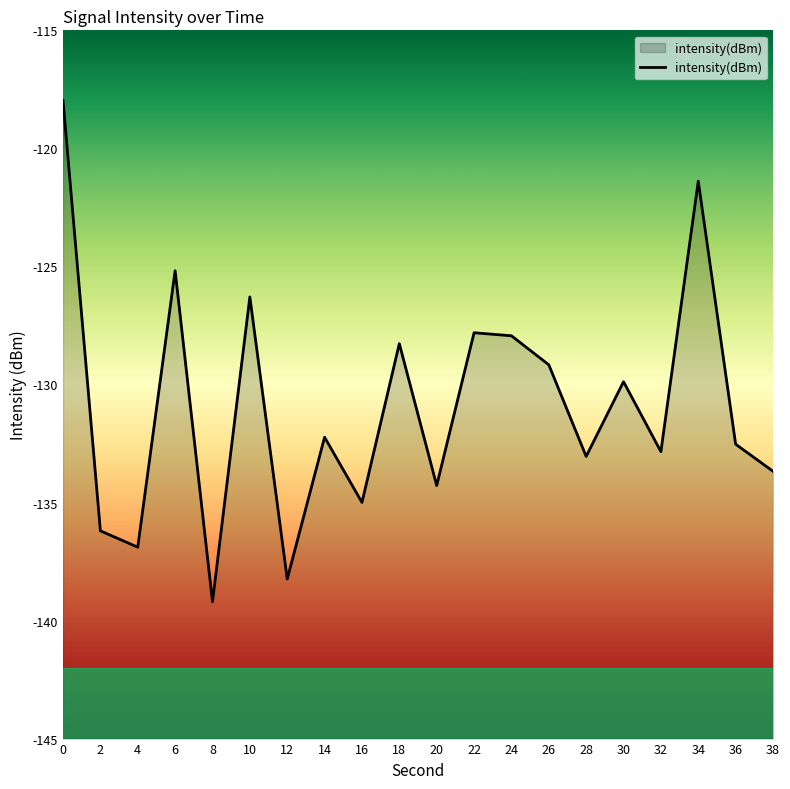

What is the difference between the second highest and second lowest values?

16.9